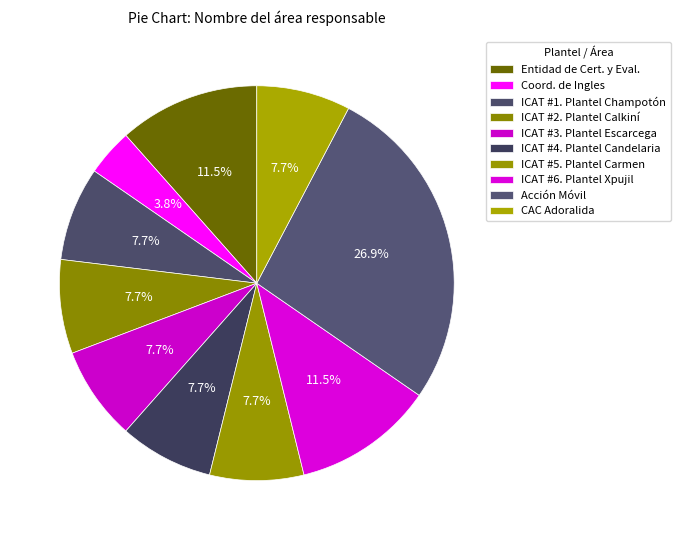

To the nearest percent, what is the average slice percentage?

10%